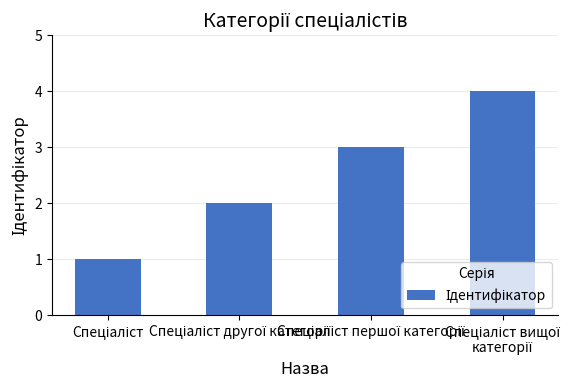

What is the difference between the maximum and minimum values?

3